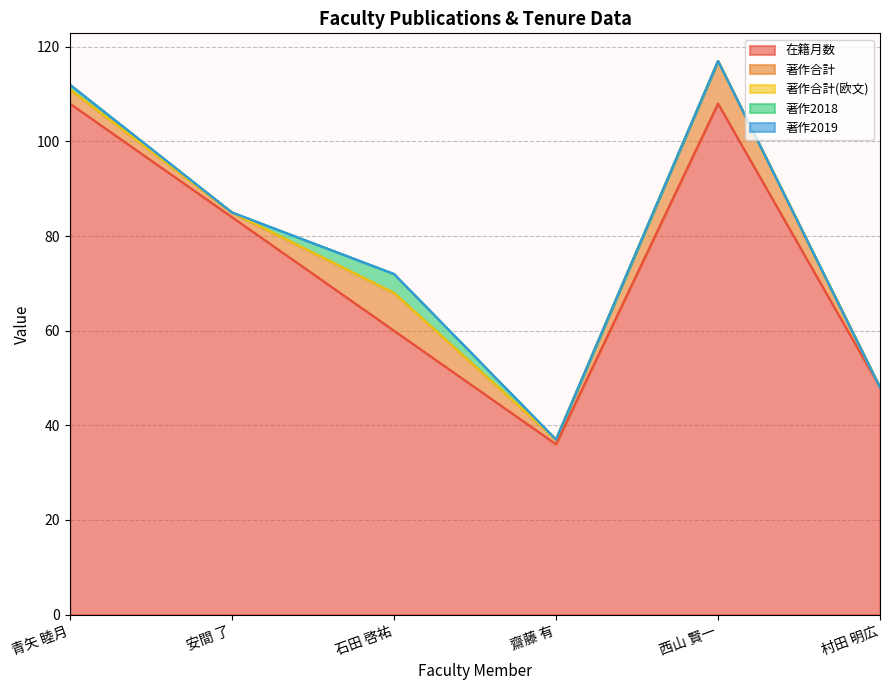

What is the total value across all series at 安間 了?

85